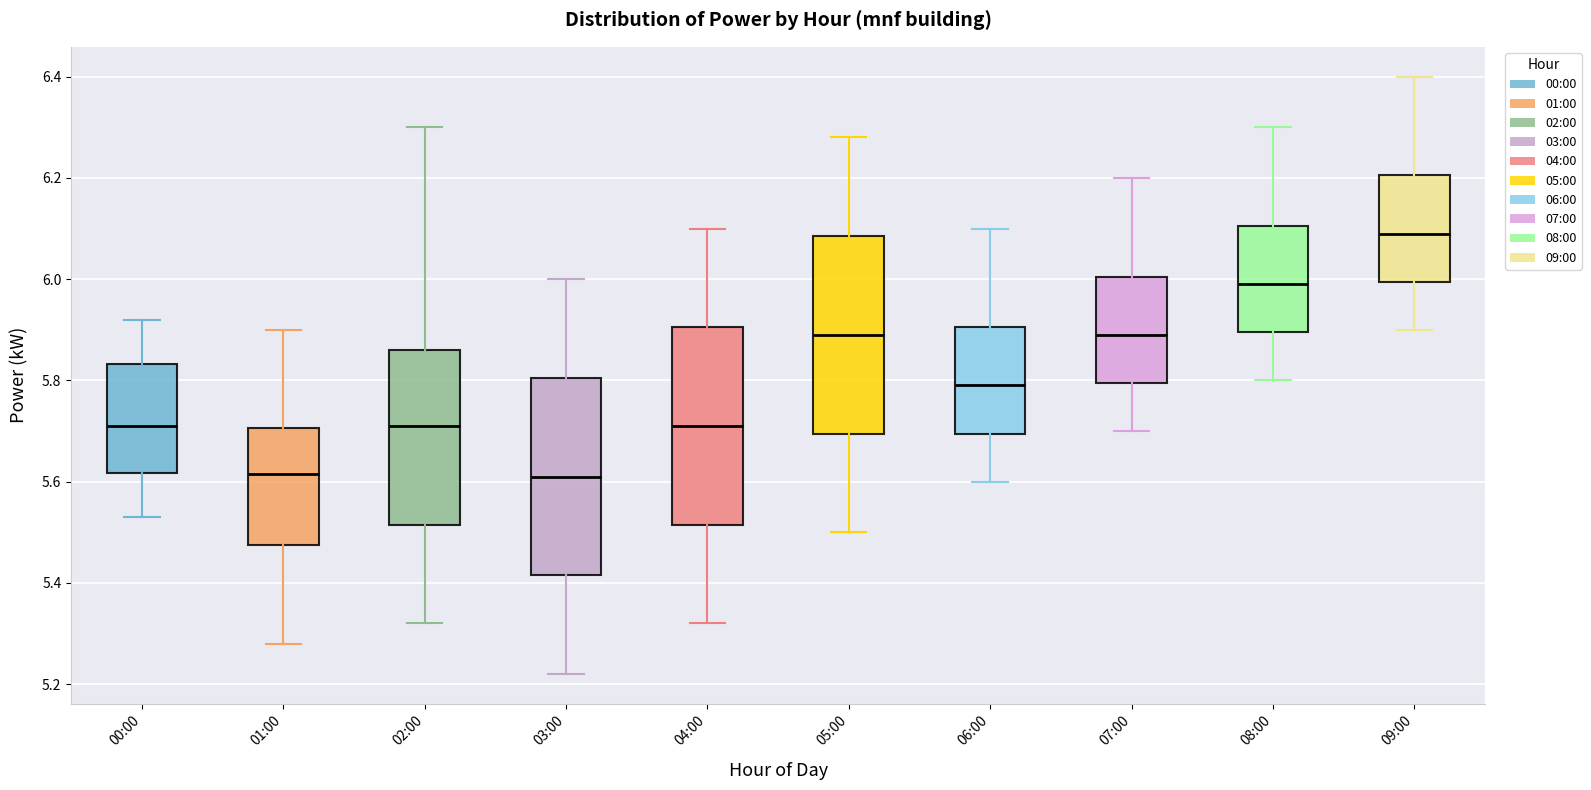

Reading left to right, read every box against the y-axis: the position of its median line, the range the box covers, and the ends of its whiskers. The values are not printed on the chart, so give them approximately, as read against the axis.

00:00: median 5.72, box 5.62 to 5.84, whiskers 5.54 to 5.92
01:00: median 5.62, box 5.48 to 5.70, whiskers 5.28 to 5.90
02:00: median 5.72, box 5.52 to 5.86, whiskers 5.32 to 6.30
03:00: median 5.62, box 5.42 to 5.80, whiskers 5.22 to 6.00
04:00: median 5.72, box 5.52 to 5.90, whiskers 5.32 to 6.10
05:00: median 5.90, box 5.70 to 6.08, whiskers 5.50 to 6.28
06:00: median 5.80, box 5.70 to 5.90, whiskers 5.60 to 6.10
07:00: median 5.90, box 5.80 to 6.00, whiskers 5.70 to 6.20
08:00: median 6.00, box 5.90 to 6.10, whiskers 5.80 to 6.30
09:00: median 6.10, box 6.00 to 6.20, whiskers 5.90 to 6.40